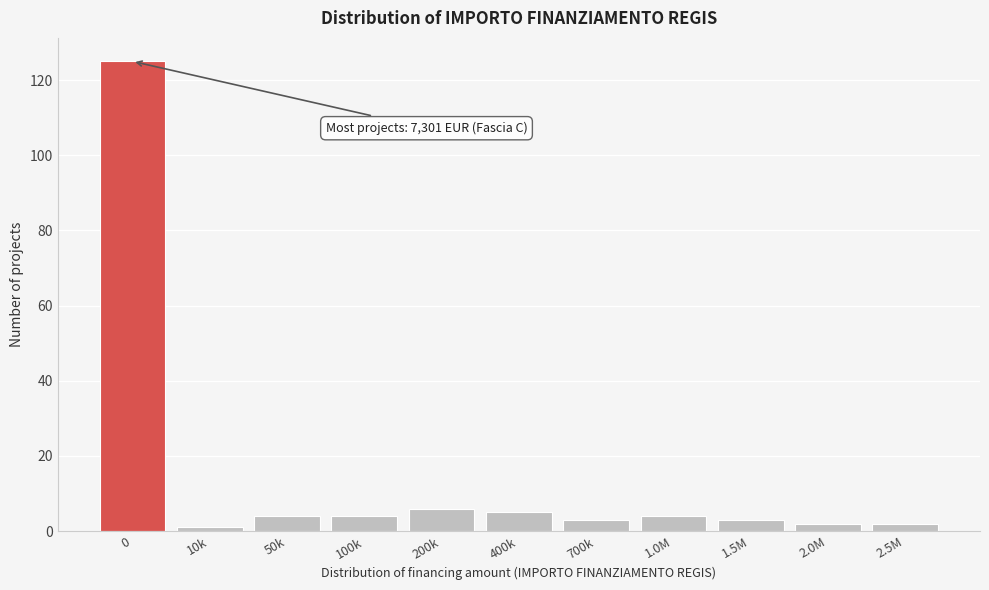

Reading right to left, extract all data points from this chart.

2.5M=2	2.0M=2	1.5M=3	1.0M=4	700k=3	400k=5	200k=6	100k=4	50k=4	10k=1	0=125